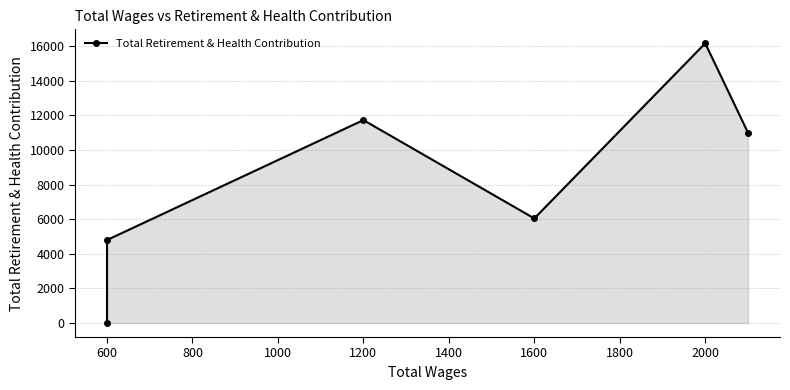

Reading left to right, extract all data points from this chart.

0	4798	11730	6046	16167	11006